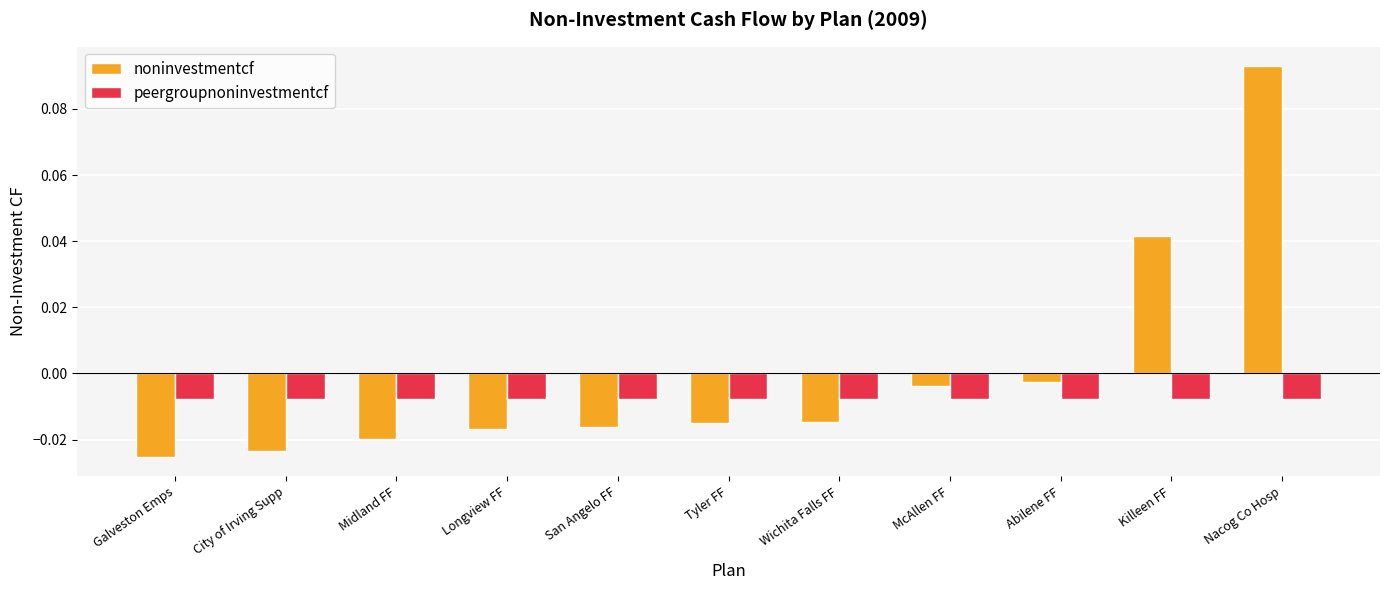

Where does the noninvestmentcf series first go above 0?

Killeen FF